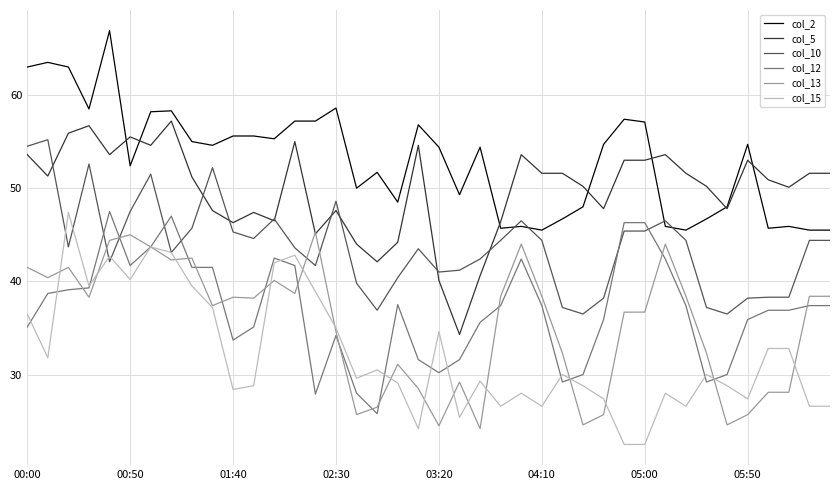

What is the average value of the col_10 series?

43.8